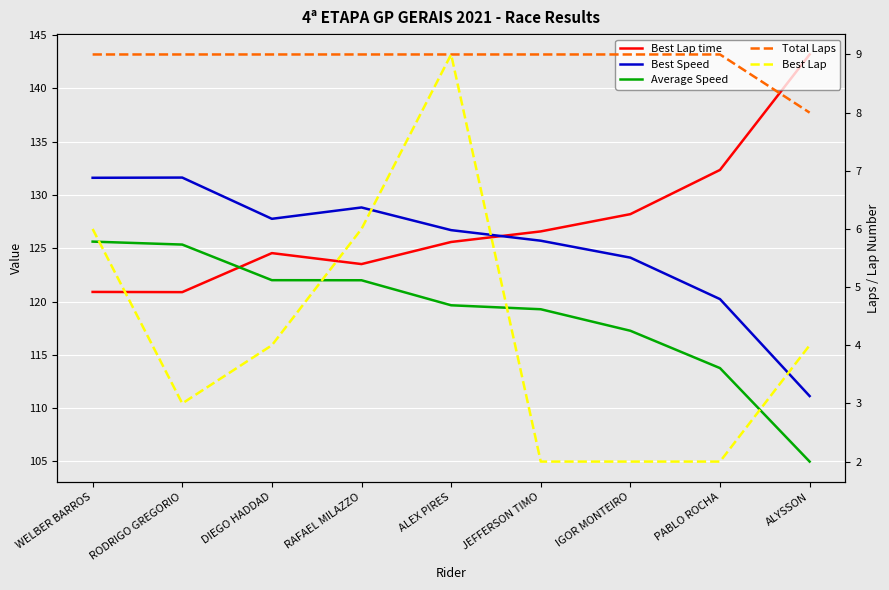

Which series has the largest total across all categories?

Best Lap time